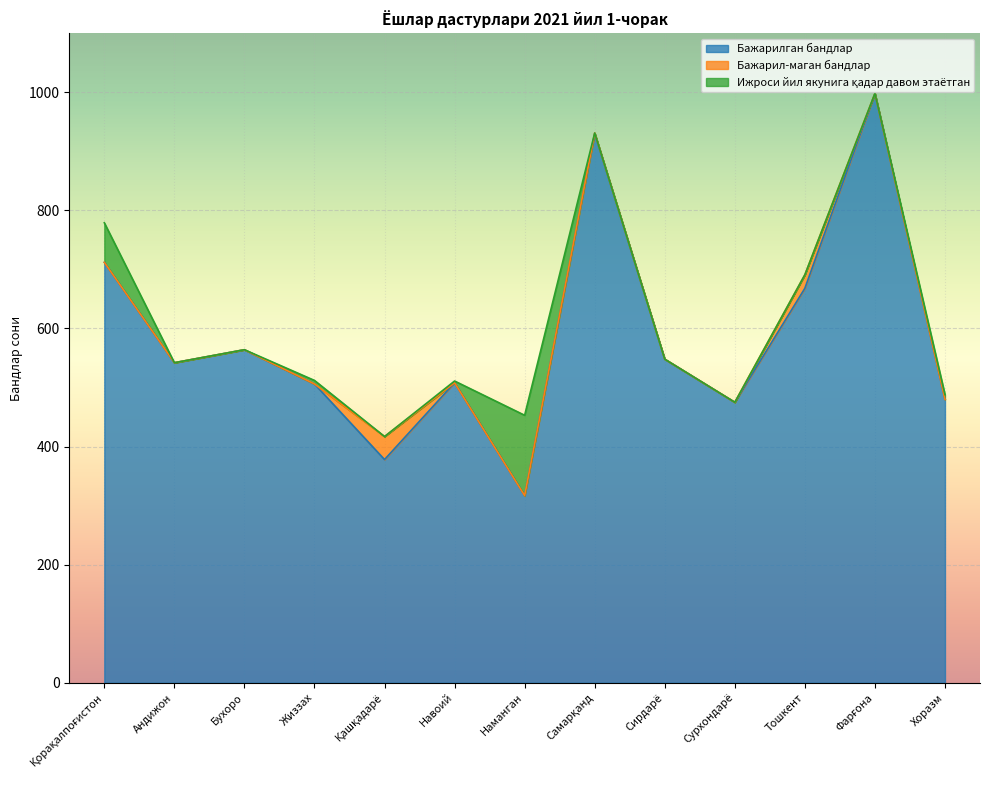

The value of Ижроси йил якунига қадар давом этаётган at Тошкент is 0. True or false?

True